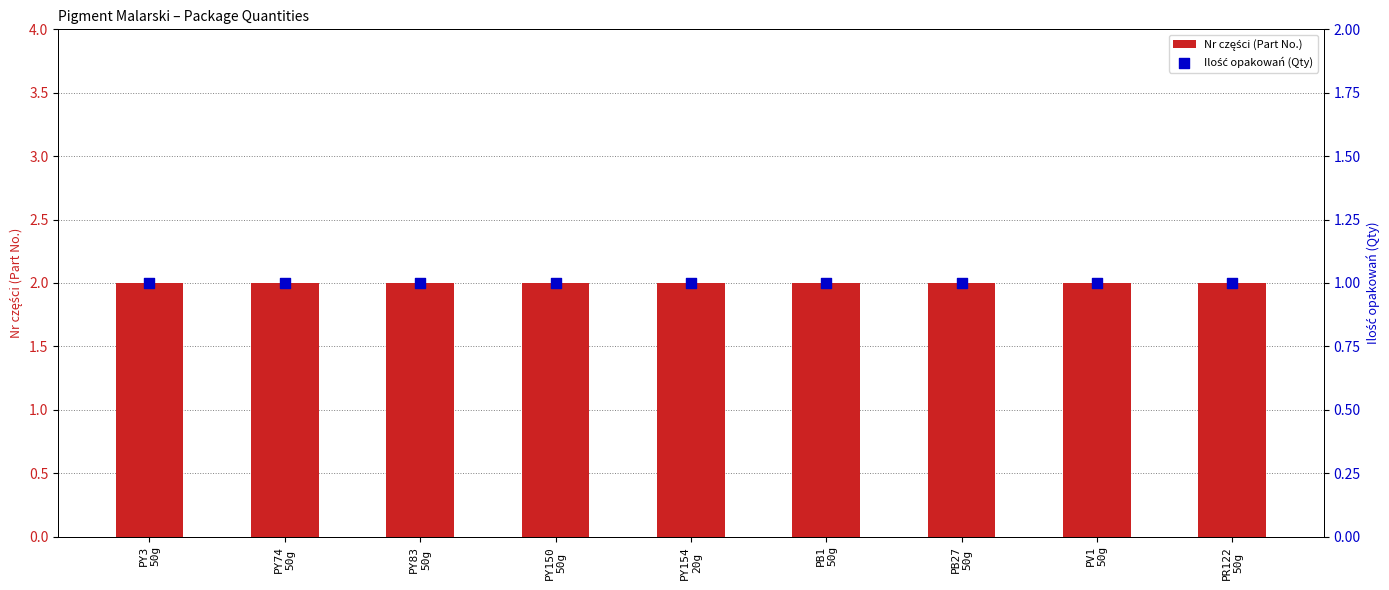

Is the value of Ilość opakowań (Qty) at PB27
50g greater than the value of Nr części (Part No.) at PY3
50g?

No